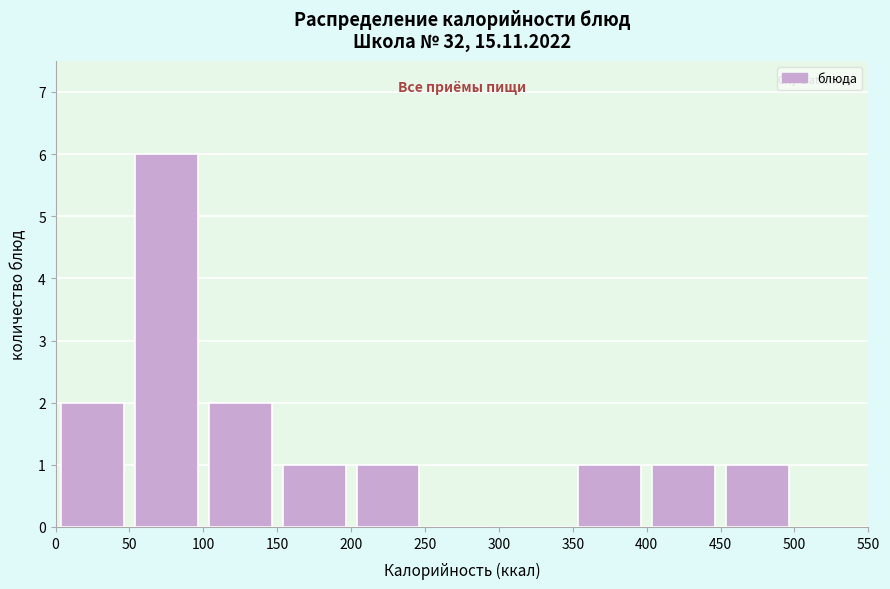

How tall is the bar that spans 150 to 200 on the x-axis? The values are not printed on the chart, so give them approximately, as read against the axis.

1